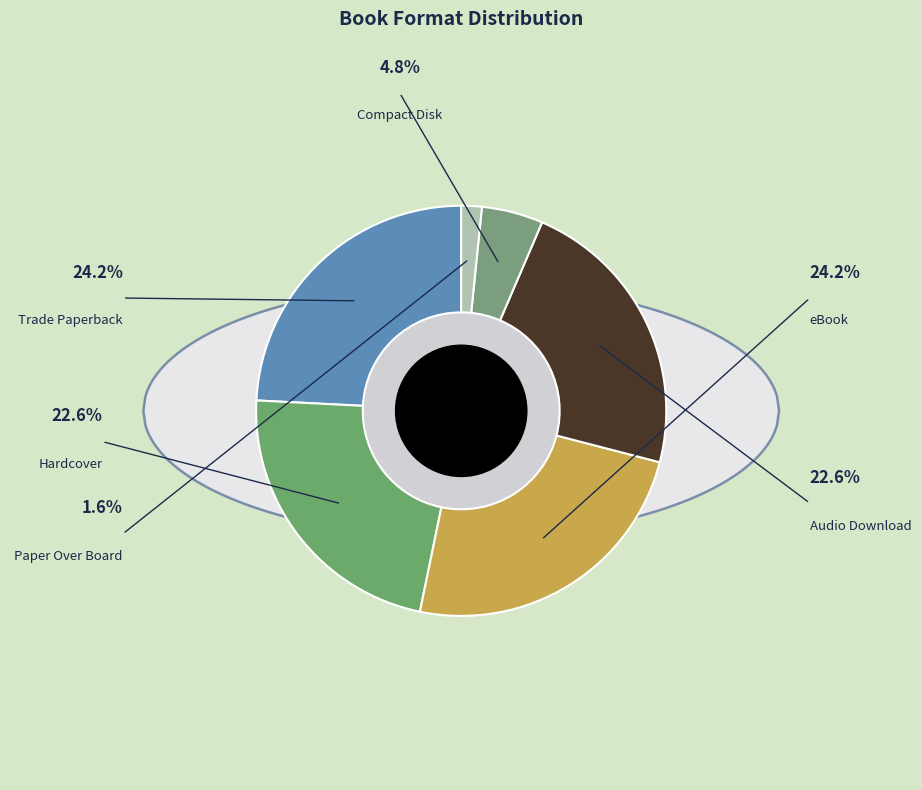

Rank the categories by value from lowest to highest.

Paper Over Board, Compact Disk, Hardcover, Audio Download, Trade Paperback, eBook